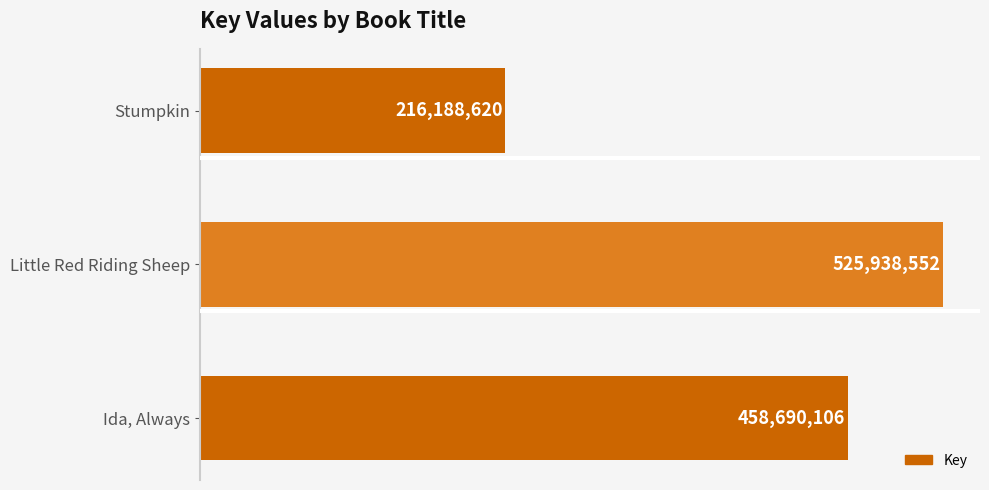

What is the greatest value displayed?

525938552